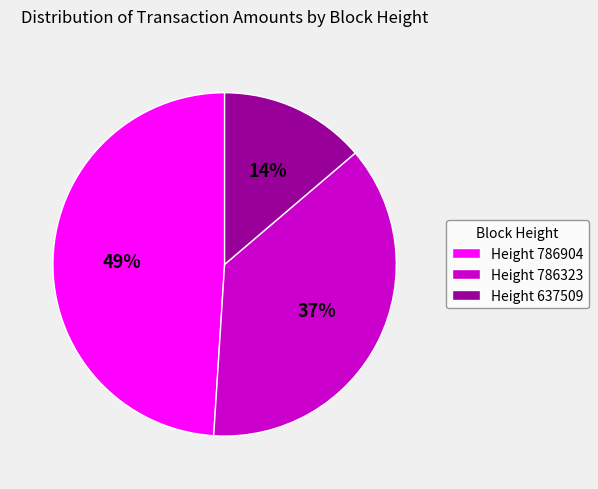

Is there a majority slice in this chart?

No